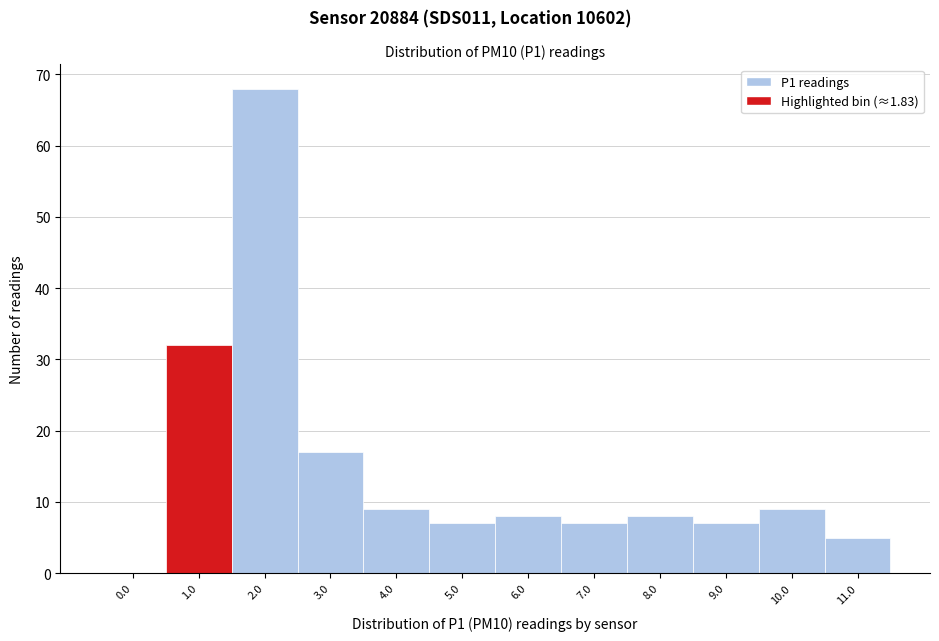

Reading left to right, list all the values displayed in this chart.

0.0=0	1.0=32	2.0=68	3.0=17	4.0=9	5.0=7	6.0=8	7.0=7	8.0=8	9.0=7	10.0=9	11.0=5